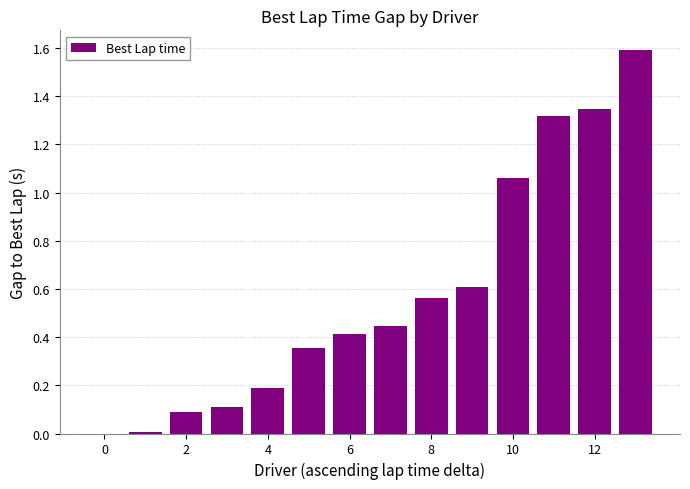

True or false: the data shows 2.4 at 12.

False